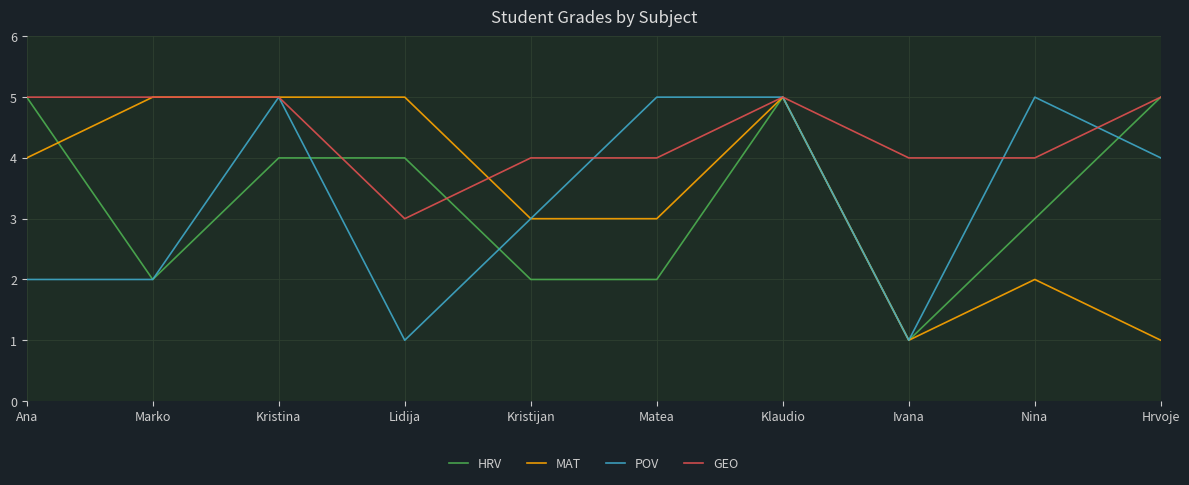

What is the highest value of the GEO series?

5